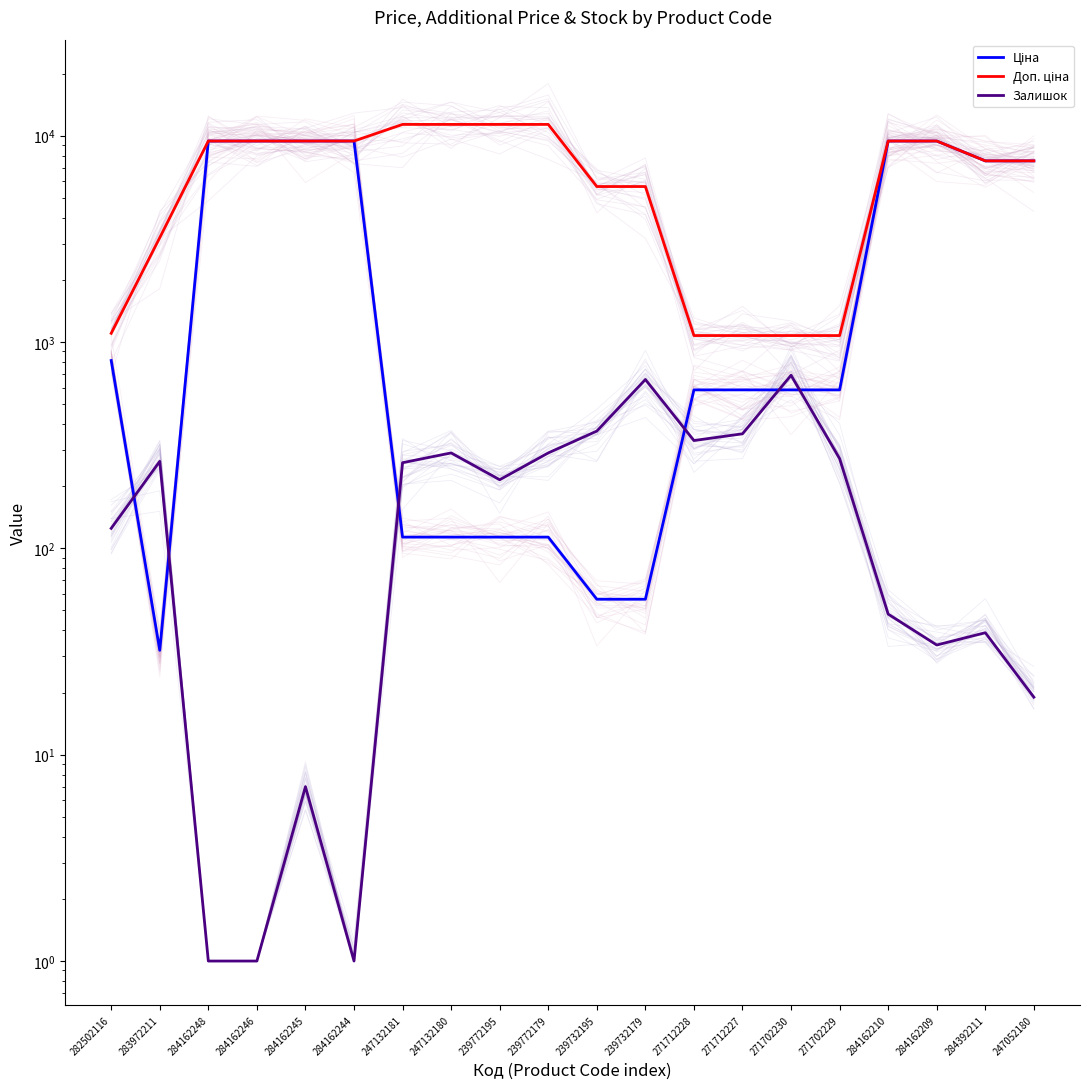

What is the maximum value shown in the chart?

11334.0